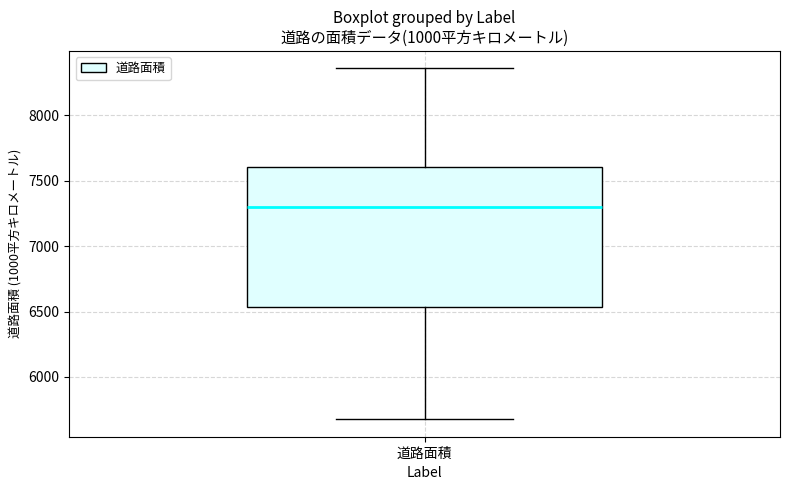

Read this box plot against the y-axis: the position of the median line, the range covered by the box, and the ends of both whiskers. The values are not printed on the chart, so give them approximately, as read against the axis.

median 7300, box 6550 to 7600, whiskers 5700 to 8350